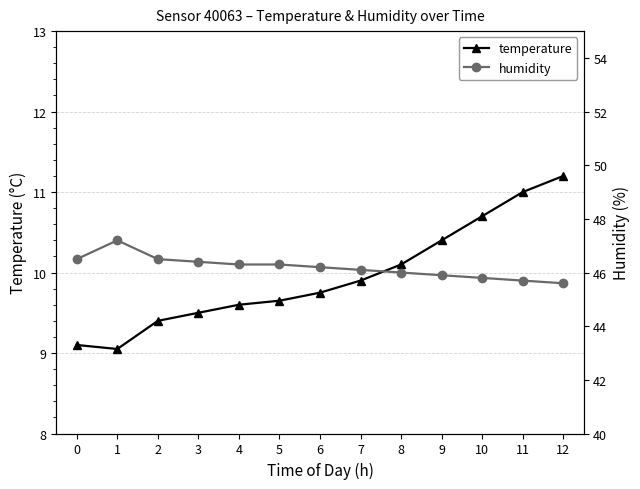

List the labels in order of temperature value, largest first.

12, 11, 10, 9, 8, 7, 6, 5, 4, 3, 2, 0, 1